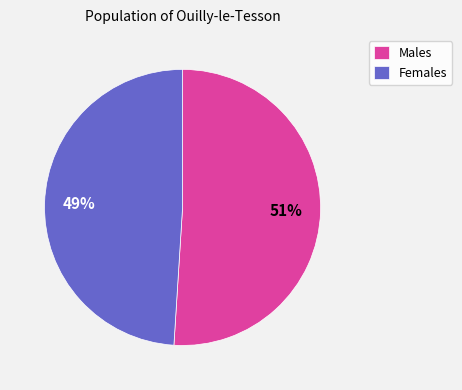

Which category has the biggest portion of the pie?

Males